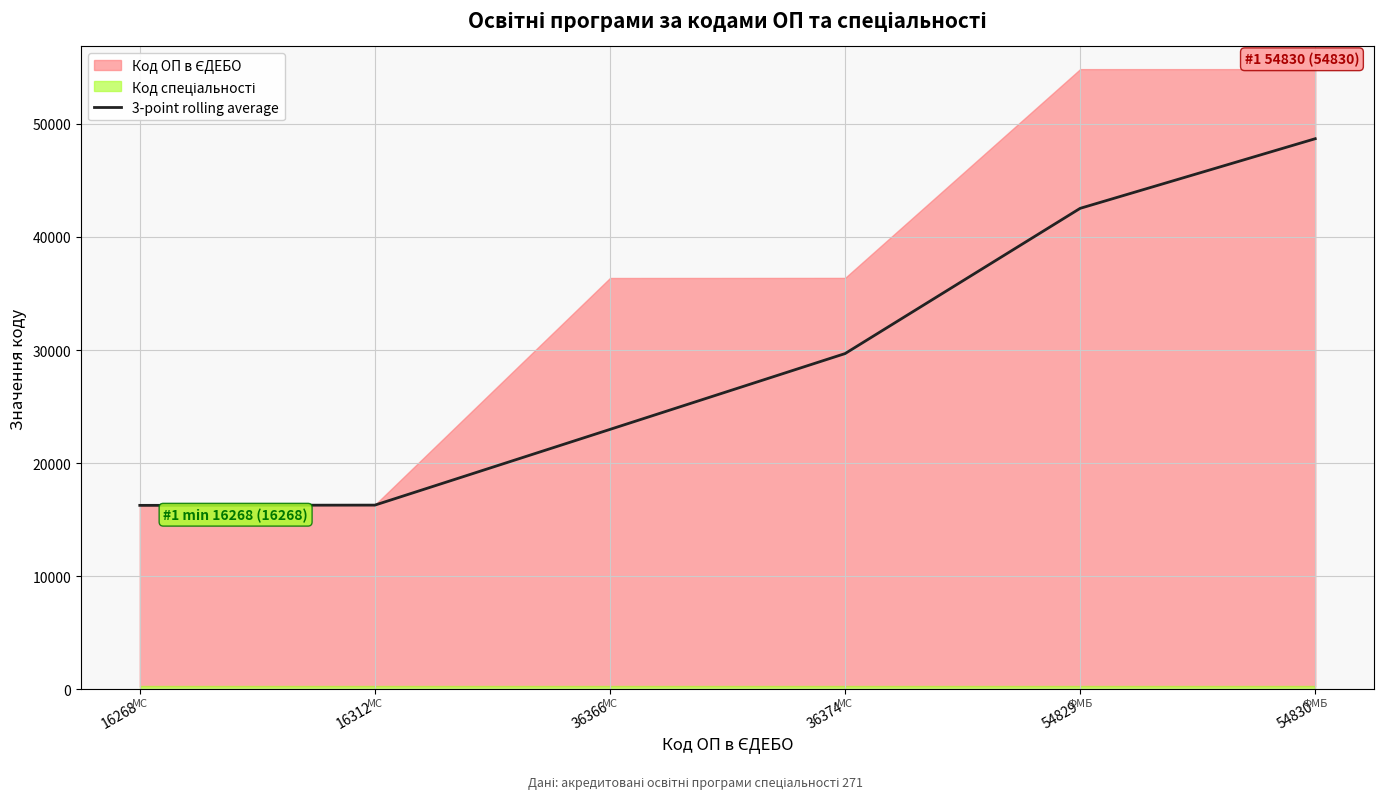

What is the average value?

29404.1